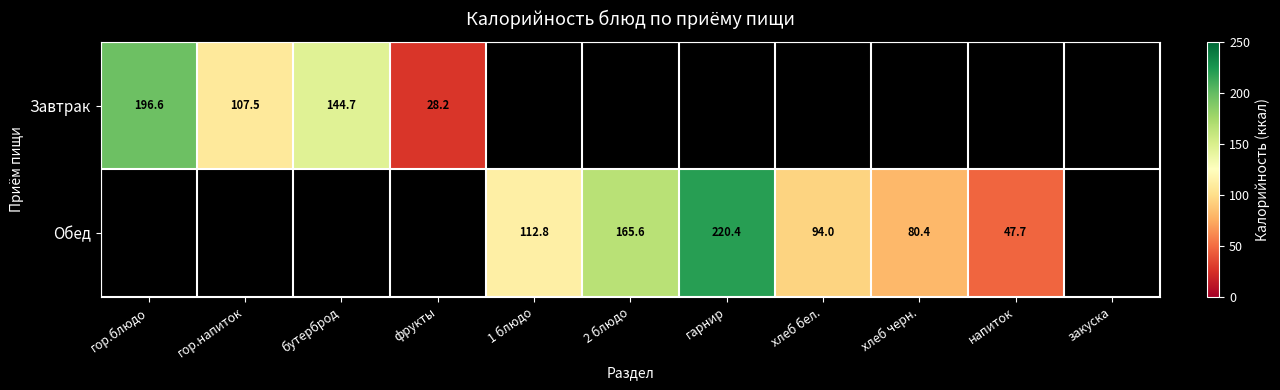

Is the value of Завтрак at гор.блюдо greater than the value of Обед at фрукты?

No